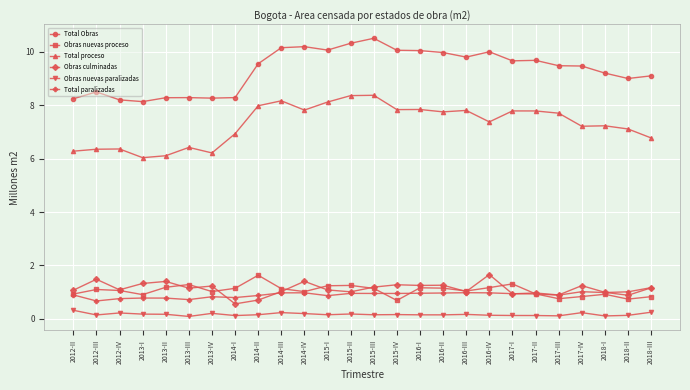

What is the difference between the Total paralizadas values at 2013-III and 2015-III?

0.2